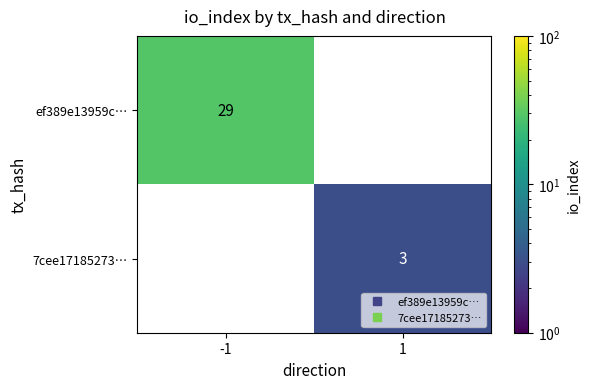

How many positive values does the 7cee17185273… series have?

1